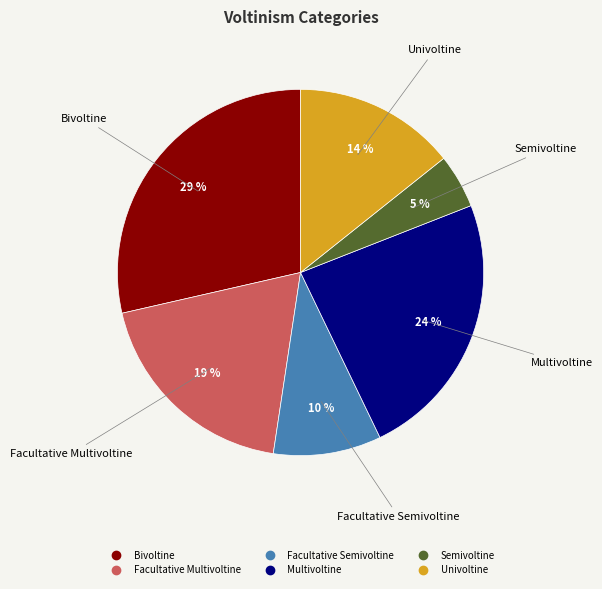

To the nearest percent, what is the average slice percentage?

17%